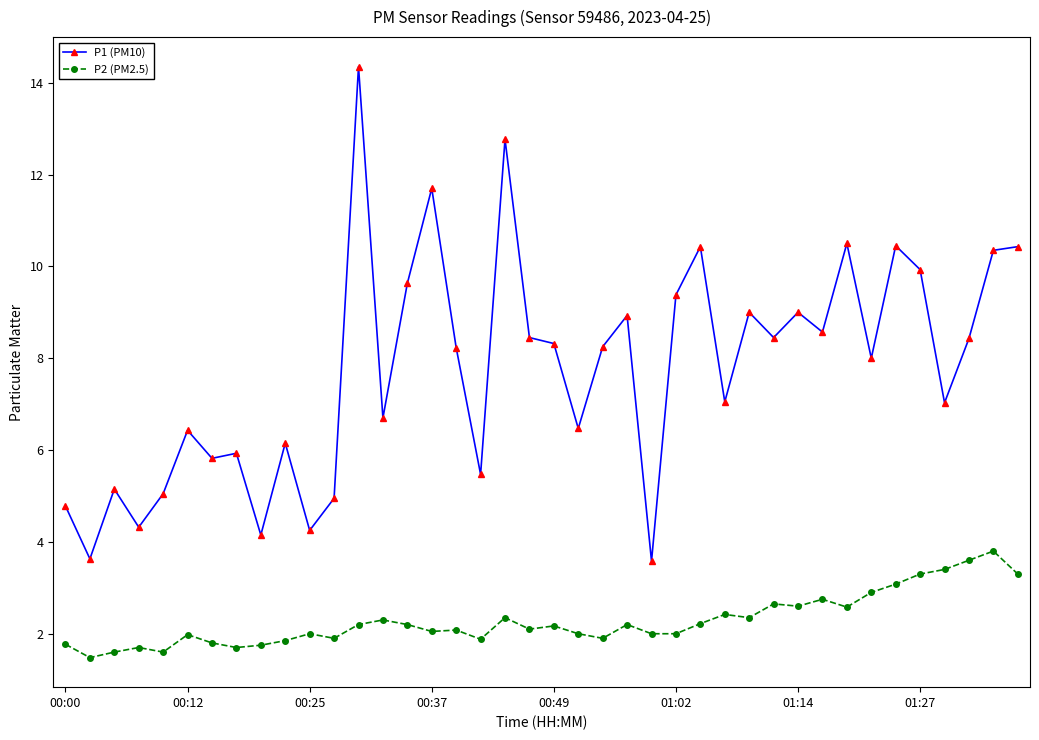

Rank the series by their average value, from lowest to highest.

P2 (PM2.5), P1 (PM10)